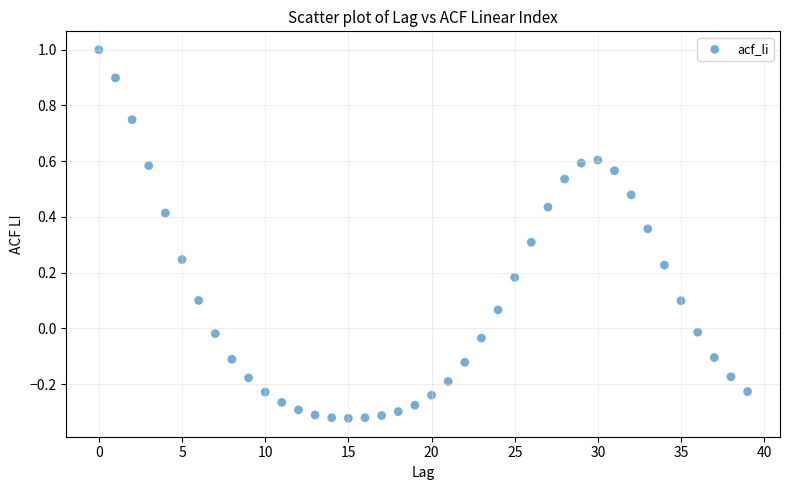

What is the range of Y values (max minus min)?

1.3